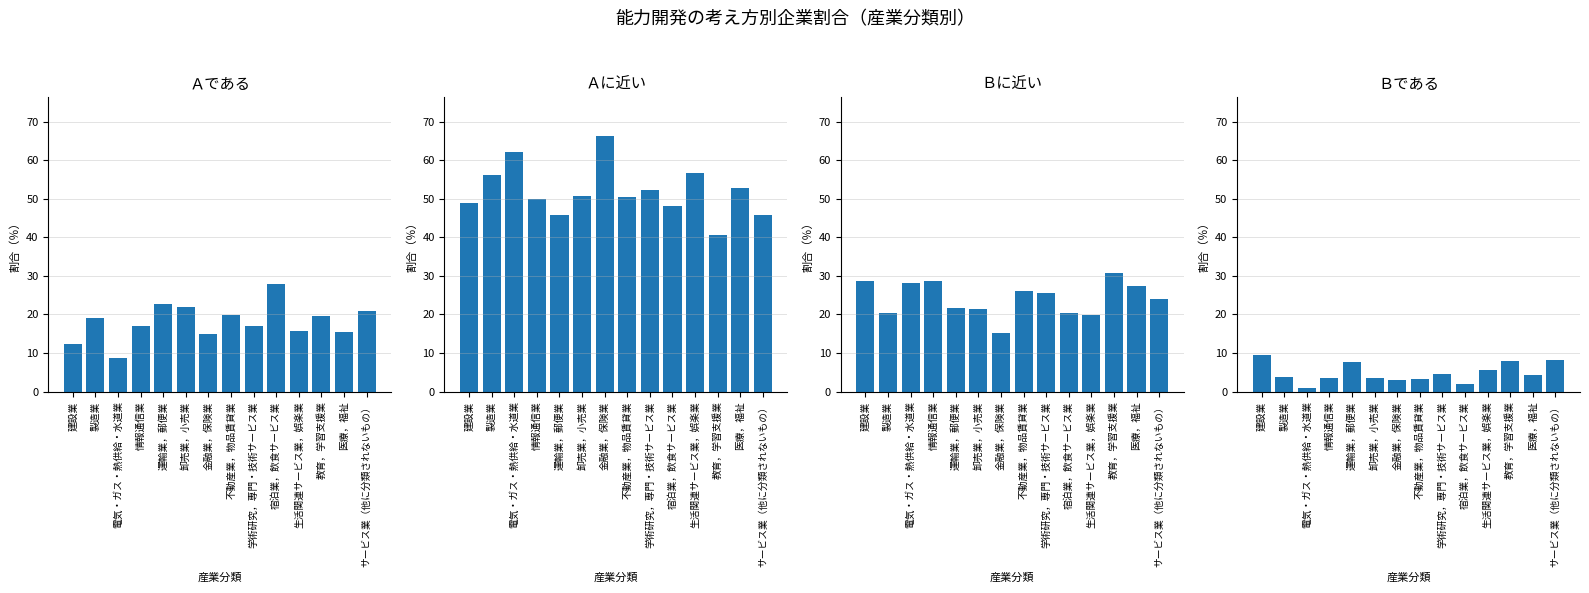

What are all the series names shown in the legend?

Ａである, Ａに近い, Ｂに近い, Ｂである